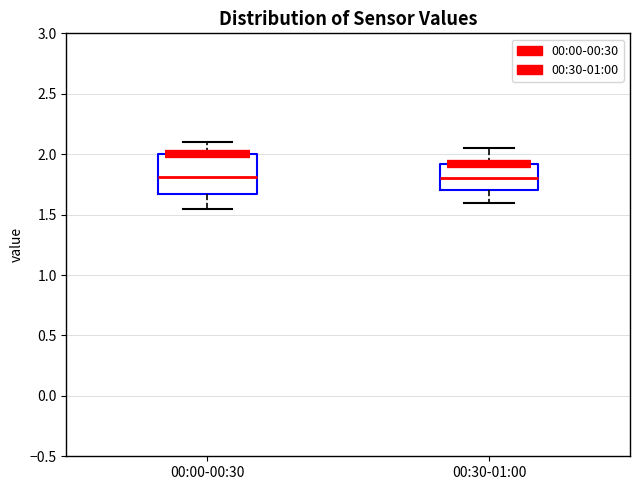

Reading left to right, transcribe this box plot: for each box, give where its median line is, the range the box spans, and where its two whiskers end, as read against the y-axis. The values are not printed on the chart, so give them approximately, as read against the axis.

00:00-00:30: median 1.80, box 1.65 to 2.00, whiskers 1.55 to 2.10
00:30-01:00: median 1.80, box 1.70 to 1.90, whiskers 1.60 to 2.05